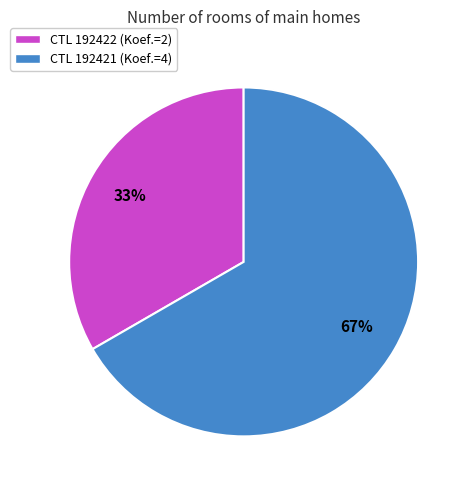

What is the majority slice?

CTL 192421 (Koef.=4)